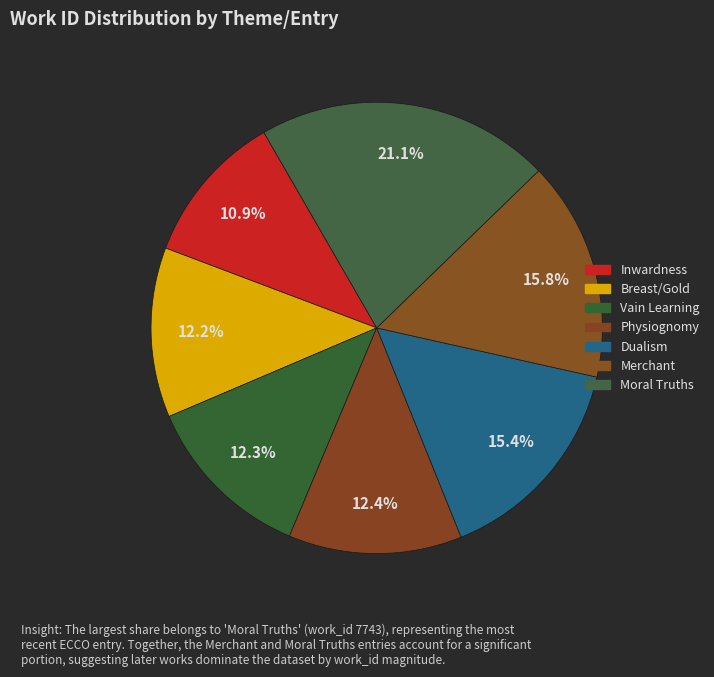

Which slice is the largest?

Moral Truths